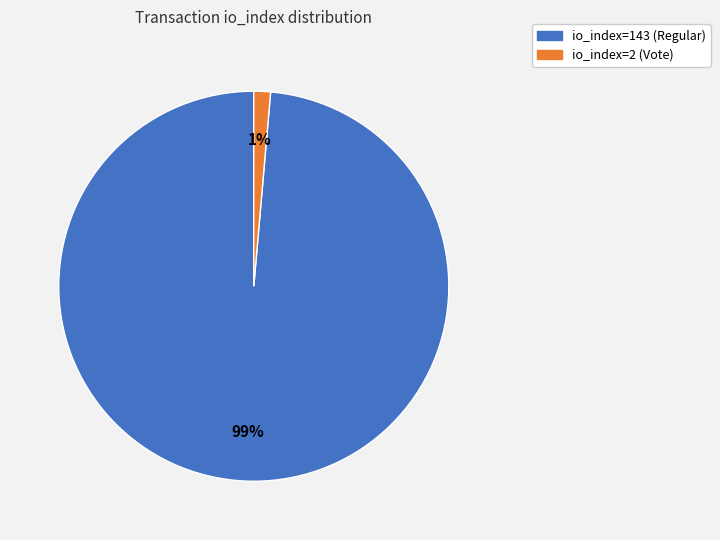

True or false: io_index=143 (Regular) accounts for 89% of the total.

False